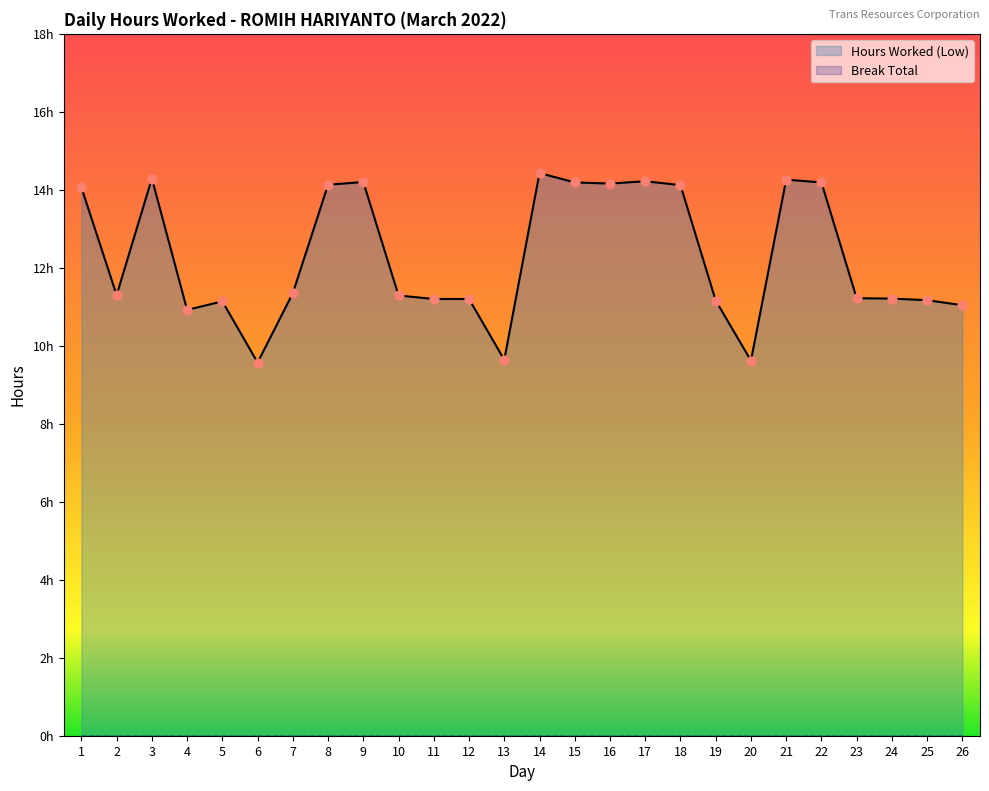

What is the change in value from 19 to 21?

+3.1